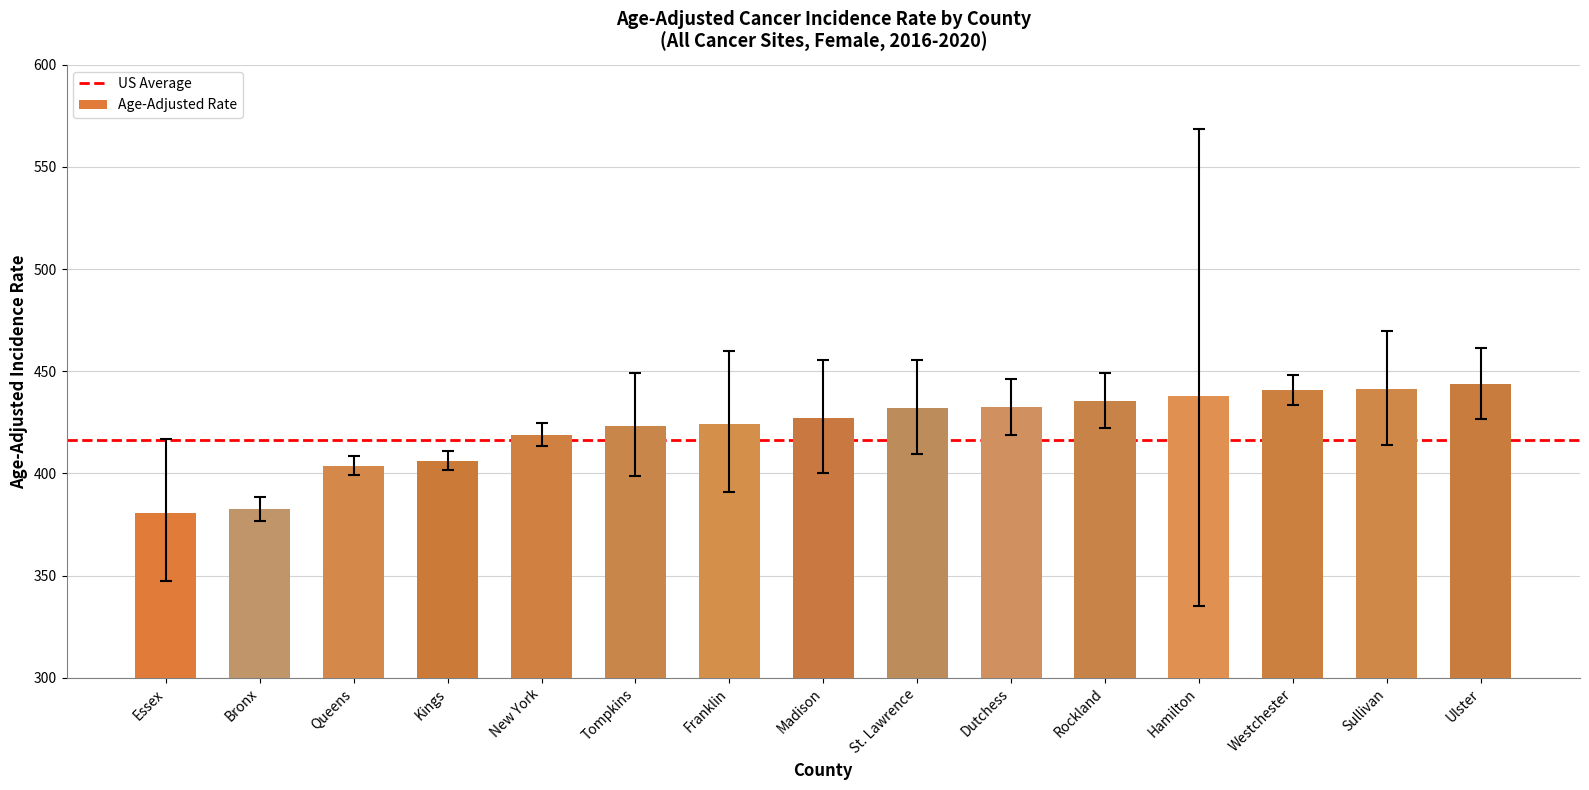

What value does the data have at Westchester?

440.9